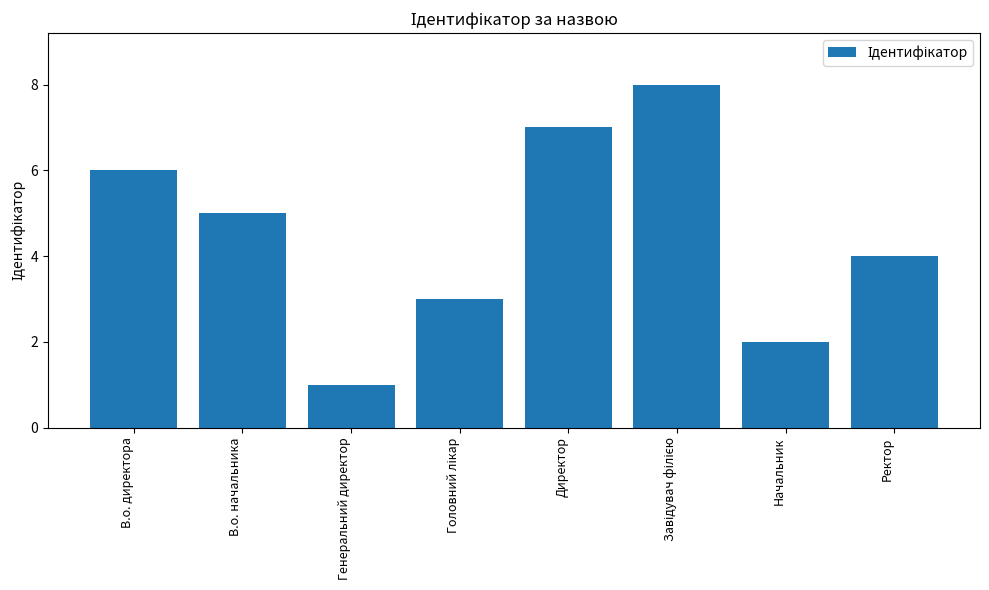

What is the sum of all values?

36